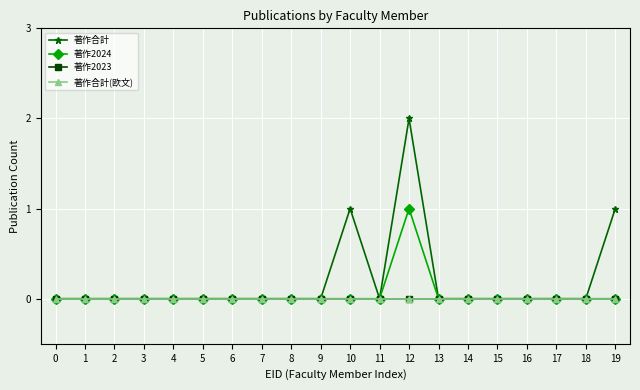

Reading left to right, list all the values displayed in this chart.

著作合計: 0	0	0	0	0	0	0	0	0	0	1	0	2	0	0	0	0	0	0	1
著作2024: 0	0	0	0	0	0	0	0	0	0	0	0	1	0	0	0	0	0	0	0
著作2023: 0	0	0	0	0	0	0	0	0	0	0	0	0	0	0	0	0	0	0	0
著作合計(欧文): 0	0	0	0	0	0	0	0	0	0	0	0	0	0	0	0	0	0	0	0